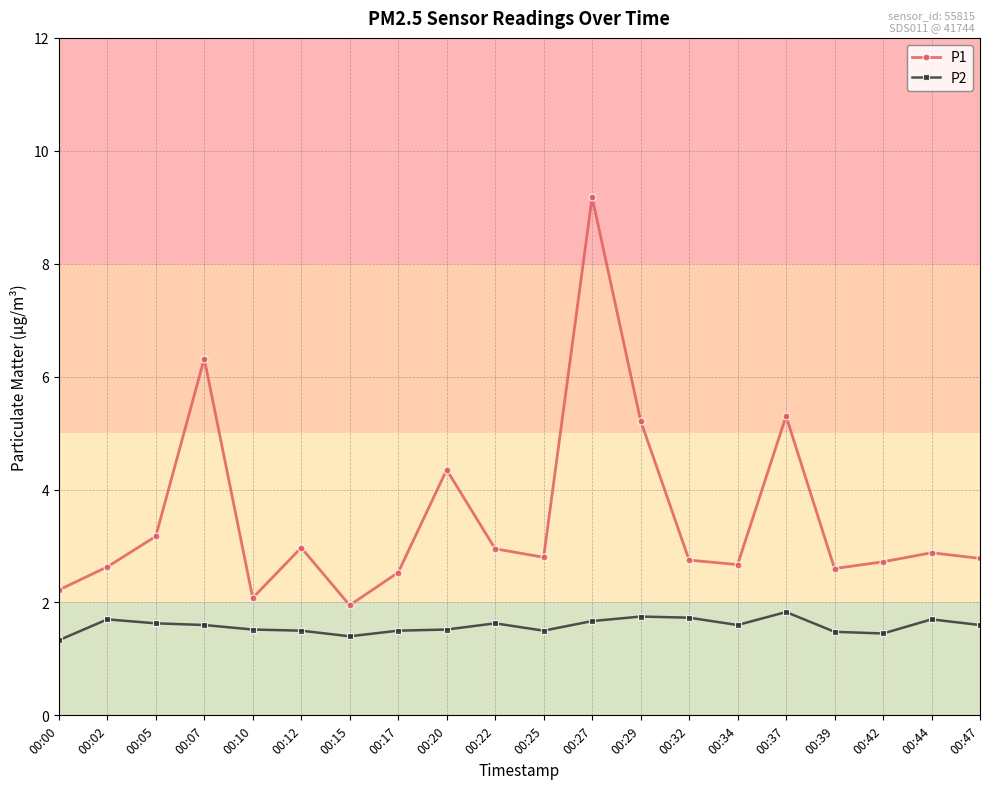

What is the difference between the P2 values at 00:32 and 00:05?

0.1